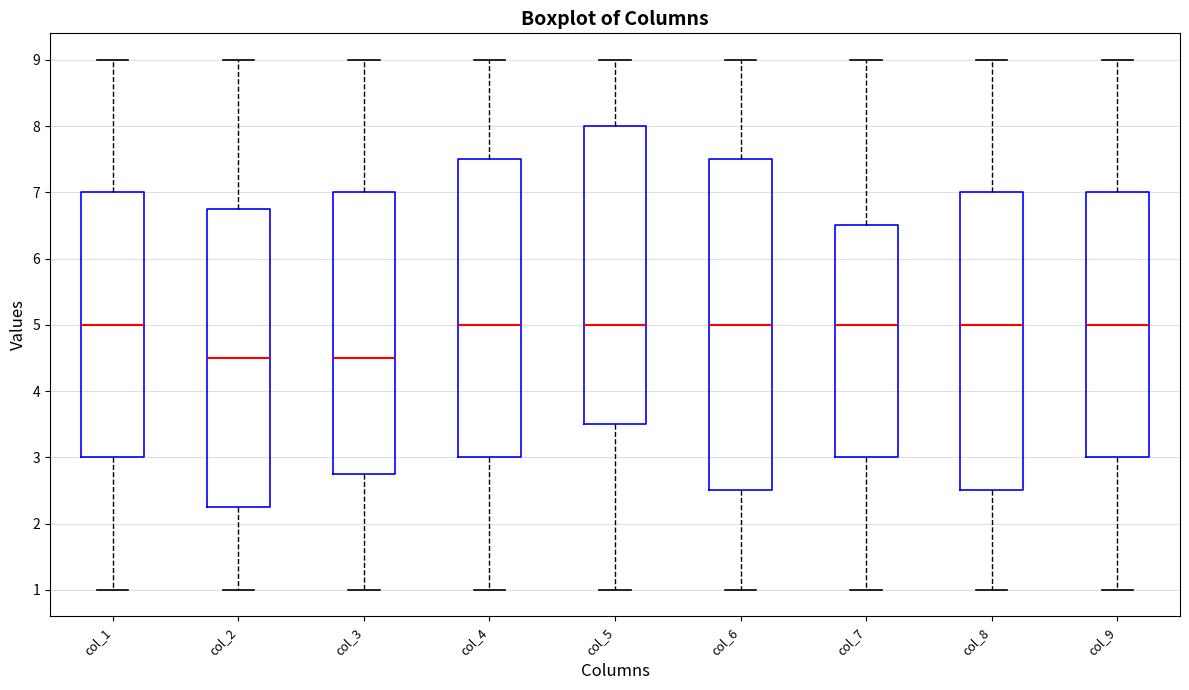

Reading left to right, transcribe this box plot: for each box, give where its median line is, the range the box spans, and where its two whiskers end, as read against the y-axis. The values are not printed on the chart, so give them approximately, as read against the axis.

col_1: median 5.0, box 3.0 to 7.0, whiskers 1.0 to 9.0
col_2: median 4.5, box 2.3 to 6.8, whiskers 1.0 to 9.0
col_3: median 4.5, box 2.8 to 7.0, whiskers 1.0 to 9.0
col_4: median 5.0, box 3.0 to 7.5, whiskers 1.0 to 9.0
col_5: median 5.0, box 3.5 to 8.0, whiskers 1.0 to 9.0
col_6: median 5.0, box 2.5 to 7.5, whiskers 1.0 to 9.0
col_7: median 5.0, box 3.0 to 6.5, whiskers 1.0 to 9.0
col_8: median 5.0, box 2.5 to 7.0, whiskers 1.0 to 9.0
col_9: median 5.0, box 3.0 to 7.0, whiskers 1.0 to 9.0